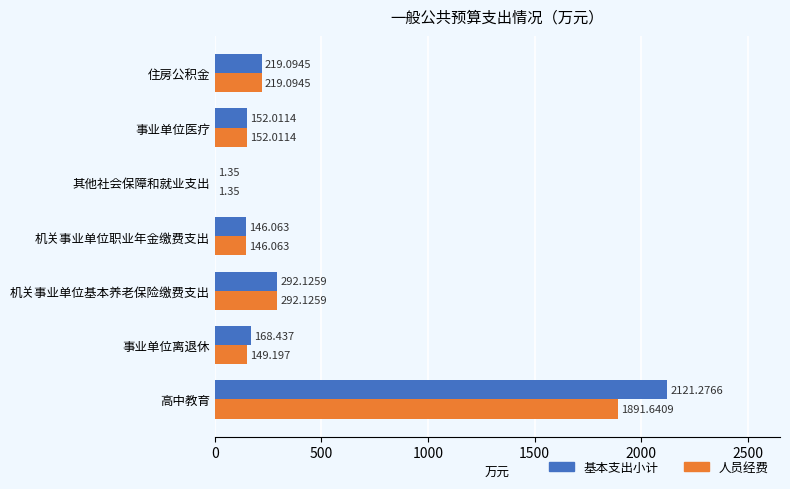

Which category has the highest value in the 人员经费 series?

高中教育